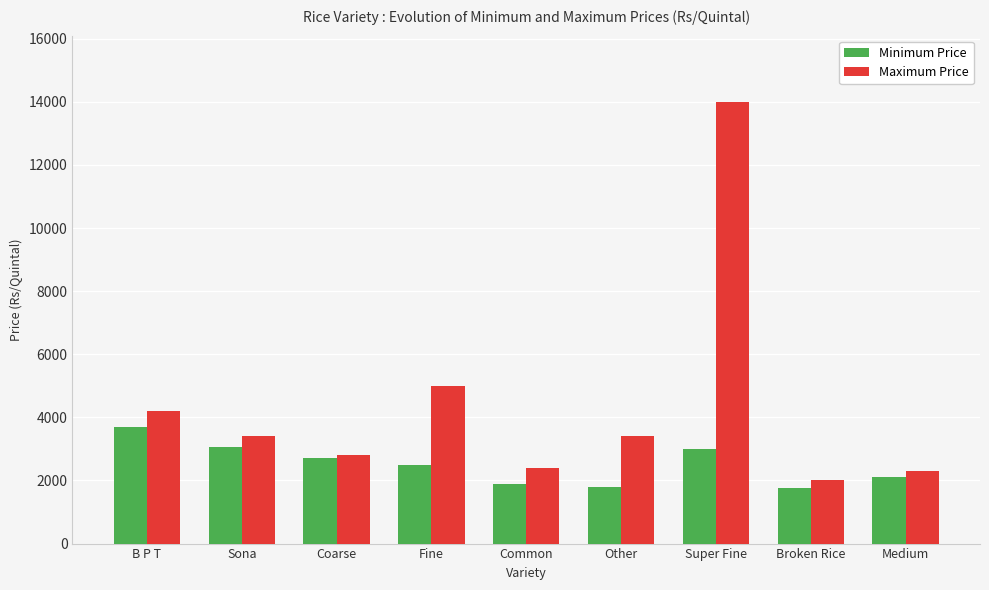

How many values in the Minimum Price series are below 2500?

4